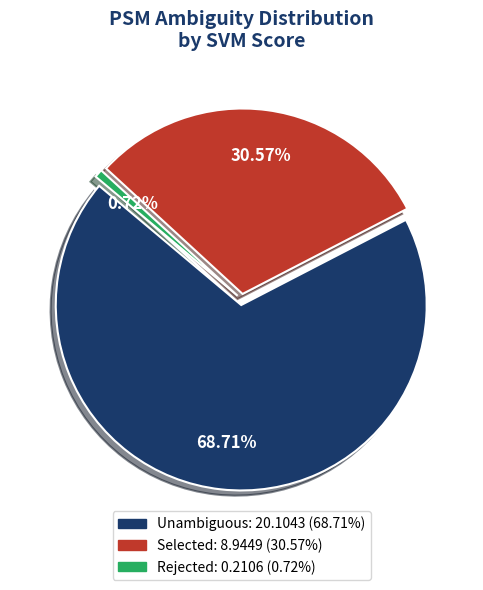

What is the smallest slice in the pie chart?

Rejected